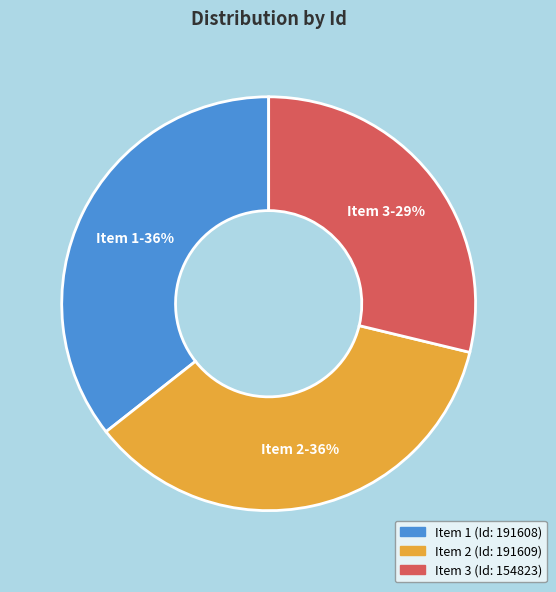

Is there a majority slice in this chart?

No